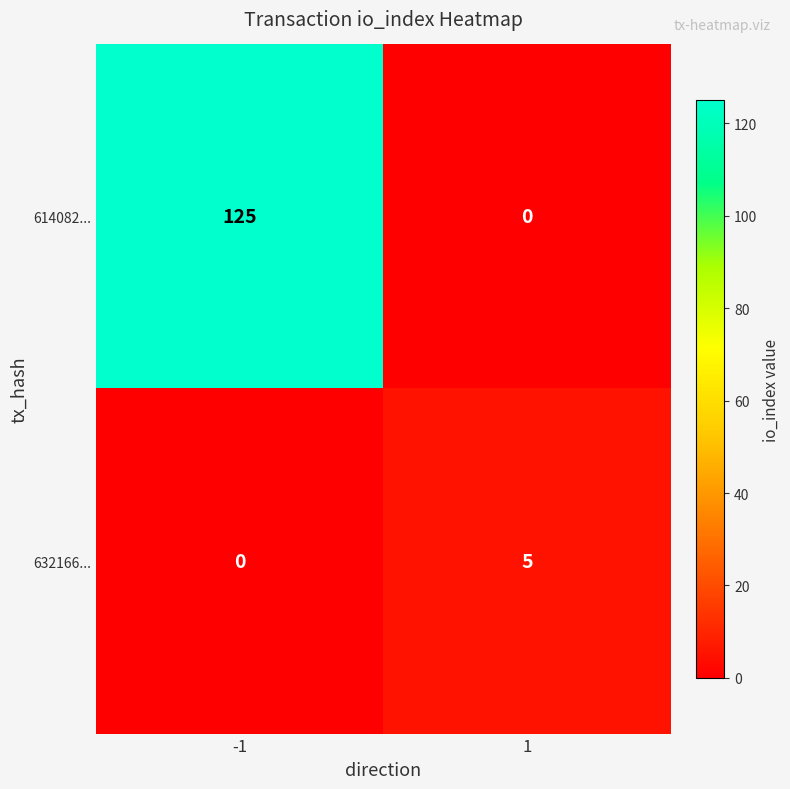

The 632166... series shows 5 at 1. True or false?

True